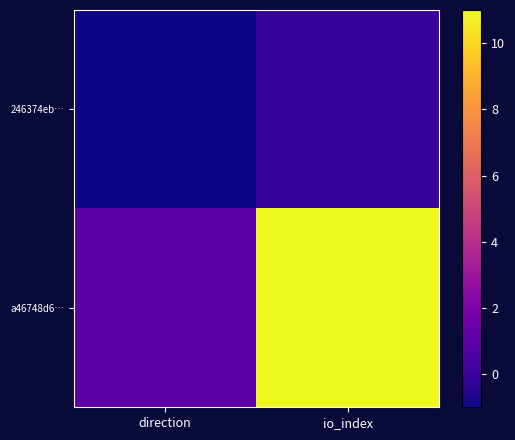

Reading left to right, list all the values displayed in this chart.

246374eb…: direction=-1	io_index=0
a46748d6…: direction=1	io_index=11